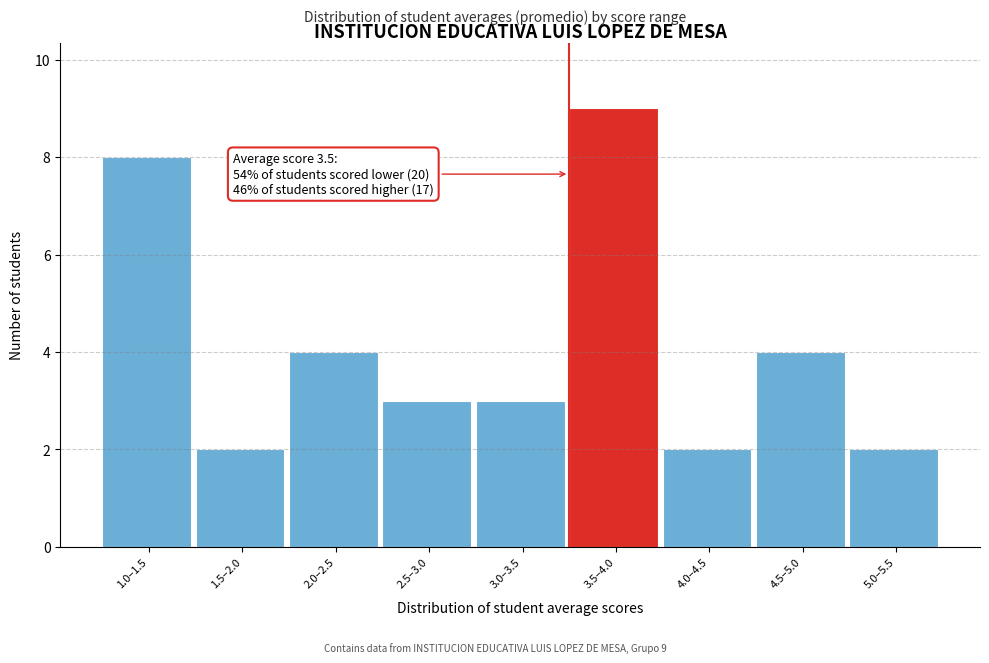

Reading right to left, list all the values displayed in this chart.

2	4	2	9	3	3	4	2	8